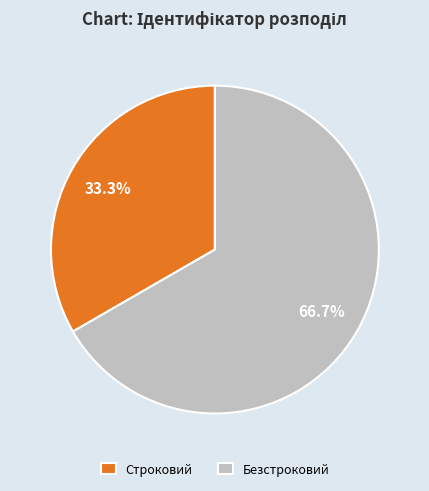

How much of the chart is everything except Строковий?

66.7%